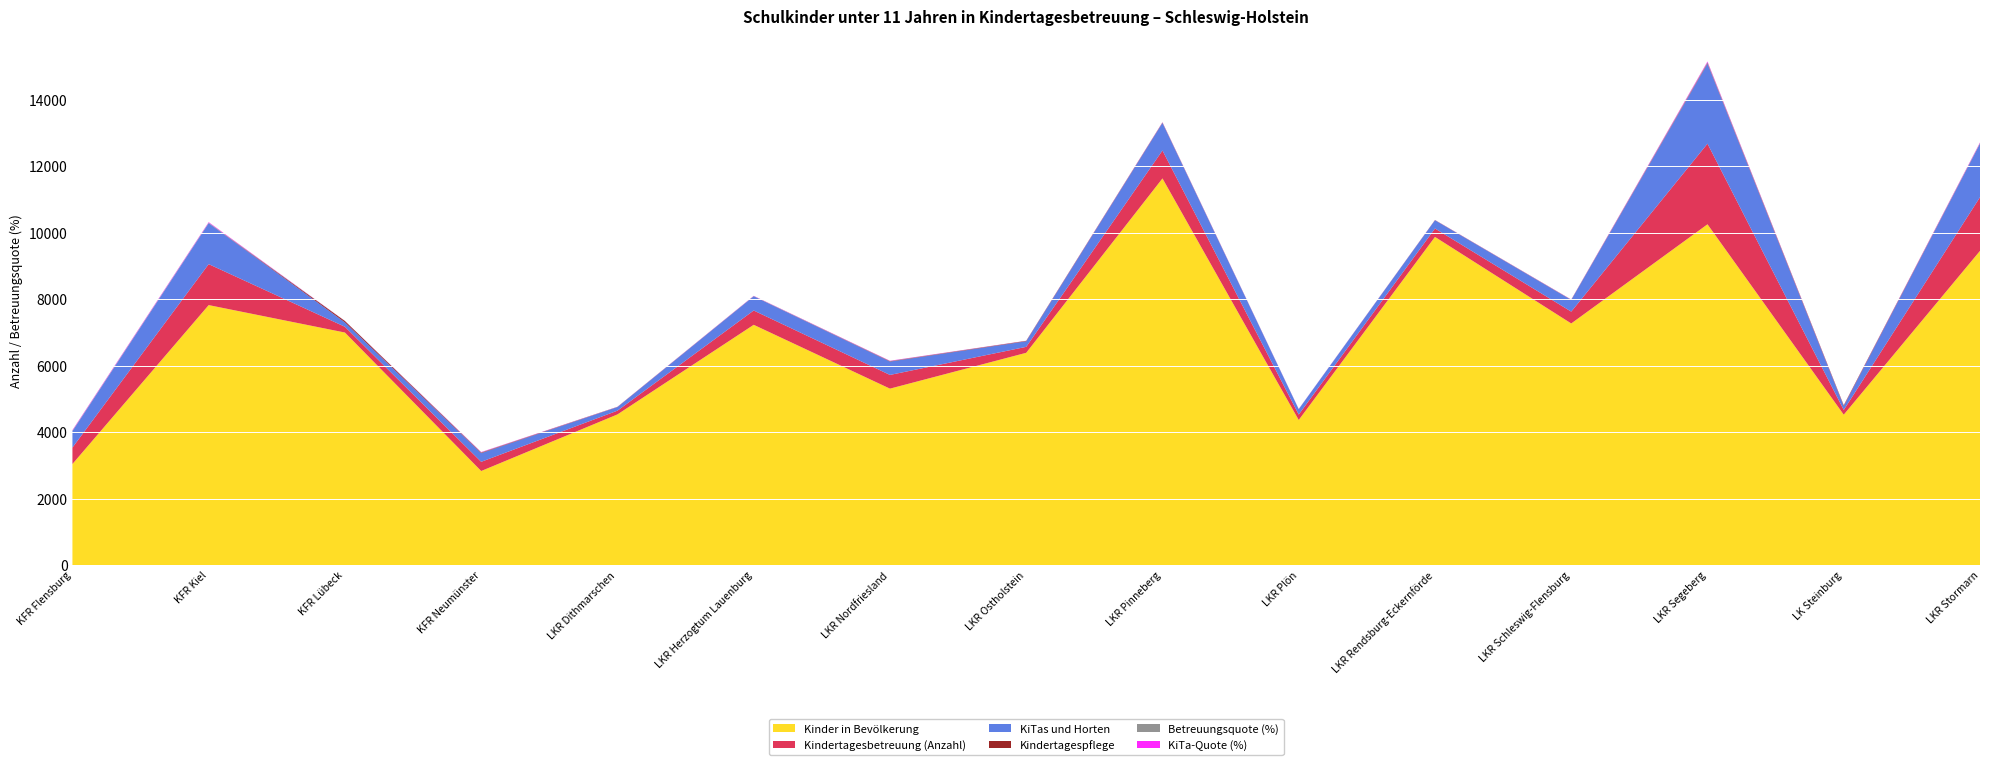

Reading right to left, extract all data points from this chart.

Kinder in Bevölkerung: LKR Stormarn=9452.5	LK Steinburg=4524.5	LKR Segeberg=10251.5	LKR Schleswig-Flensburg=7268.5	LKR Rendsburg-Eckernförde=9872.0	LKR Plön=4365.0	LKR Pinneberg=11631.5	LKR Ostholstein=6386.0	LKR Nordfriesland=5308.0	LKR Herzogtum Lauenburg=7228.0	LKR Dithmarschen=4532.5	KFR Neumünster=2830.5	KFR Lübeck=6995.5	KFR Kiel=7821.0	KFR Flensburg=3041.0
Kindertagesbetreuung (Anzahl): LKR Stormarn=1614.0	LK Steinburg=141.0	LKR Segeberg=2425.0	LKR Schleswig-Flensburg=356.0	LKR Rendsburg-Eckernförde=253.0	LKR Plön=163.0	LKR Pinneberg=839.0	LKR Ostholstein=179.0	LKR Nordfriesland=412.0	LKR Herzogtum Lauenburg=430.0	LKR Dithmarschen=113.0	KFR Neumünster=276.0	KFR Lübeck=173.0	KFR Kiel=1232.0	KFR Flensburg=494.0
KiTas und Horten: LKR Stormarn=1610.0	LK Steinburg=118.0	LKR Segeberg=2407.0	LKR Schleswig-Flensburg=351.0	LKR Rendsburg-Eckernförde=248.0	LKR Plön=163.0	LKR Pinneberg=830.0	LKR Ostholstein=167.0	LKR Nordfriesland=402.0	LKR Herzogtum Lauenburg=428.0	LKR Dithmarschen=108.0	KFR Neumünster=261.0	KFR Lübeck=133.0	KFR Kiel=1232.0	KFR Flensburg=494.0
Kindertagespflege: LKR Stormarn=4.0	LK Steinburg=23.0	LKR Segeberg=18.0	LKR Schleswig-Flensburg=5.0	LKR Rendsburg-Eckernförde=5.0	LKR Plön=0.0	LKR Pinneberg=9.0	LKR Ostholstein=12.0	LKR Nordfriesland=10.0	LKR Herzogtum Lauenburg=2.0	LKR Dithmarschen=5.0	KFR Neumünster=15.0	KFR Lübeck=40.0	KFR Kiel=0.0	KFR Flensburg=0.0
Betreuungsquote (%): LKR Stormarn=17.1	LK Steinburg=3.1	LKR Segeberg=23.7	LKR Schleswig-Flensburg=4.9	LKR Rendsburg-Eckernförde=2.6	LKR Plön=3.7	LKR Pinneberg=7.2	LKR Ostholstein=2.8	LKR Nordfriesland=7.8	LKR Herzogtum Lauenburg=6.0	LKR Dithmarschen=2.5	KFR Neumünster=9.8	KFR Lübeck=2.5	KFR Kiel=15.8	KFR Flensburg=16.2
KiTa-Quote (%): LKR Stormarn=17.0	LK Steinburg=2.6	LKR Segeberg=23.5	LKR Schleswig-Flensburg=4.8	LKR Rendsburg-Eckernförde=2.5	LKR Plön=3.7	LKR Pinneberg=7.1	LKR Ostholstein=2.6	LKR Nordfriesland=7.6	LKR Herzogtum Lauenburg=5.9	LKR Dithmarschen=2.4	KFR Neumünster=9.2	KFR Lübeck=1.9	KFR Kiel=15.8	KFR Flensburg=16.2